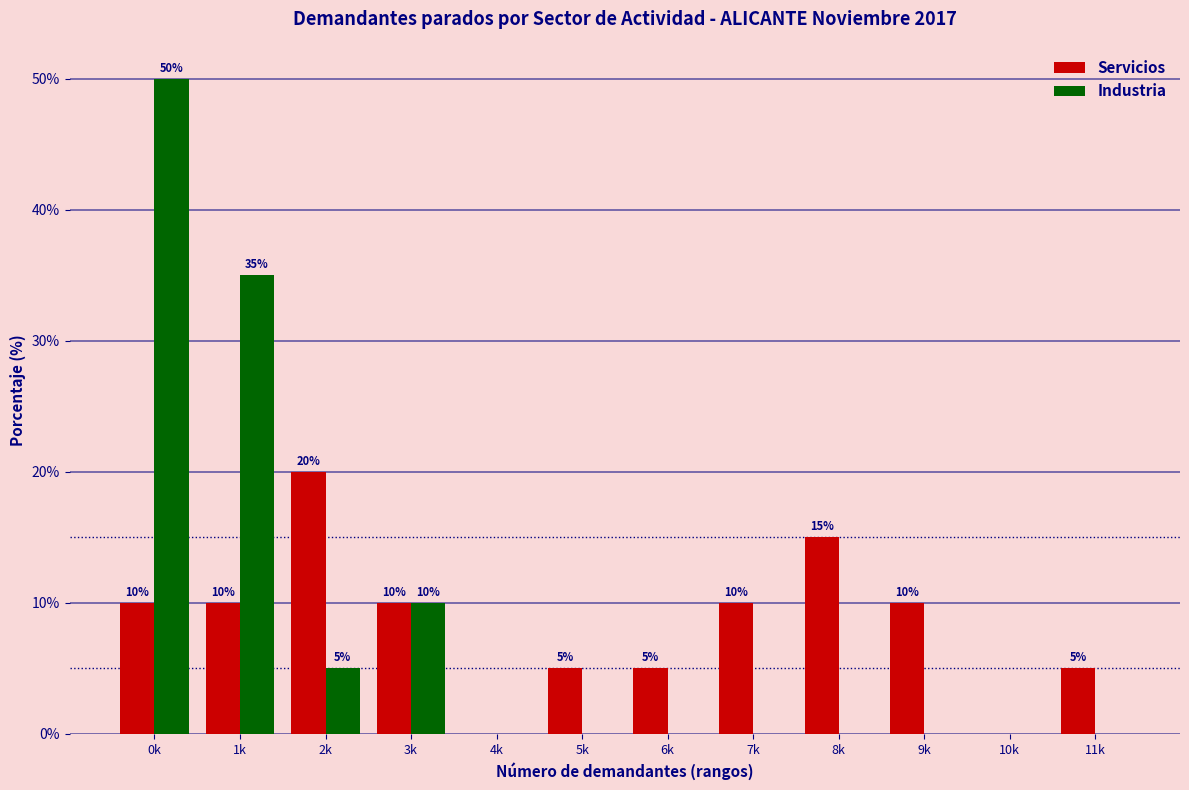

Reading left to right, list all the values displayed in this chart.

Servicios: 0k=10	1k=10	2k=20	3k=10	4k=0	5k=5	6k=5	7k=10	8k=15	9k=10	10k=0	11k=5
Industria: 0k=50	1k=35	2k=5	3k=10	4k=0	5k=0	6k=0	7k=0	8k=0	9k=0	10k=0	11k=0